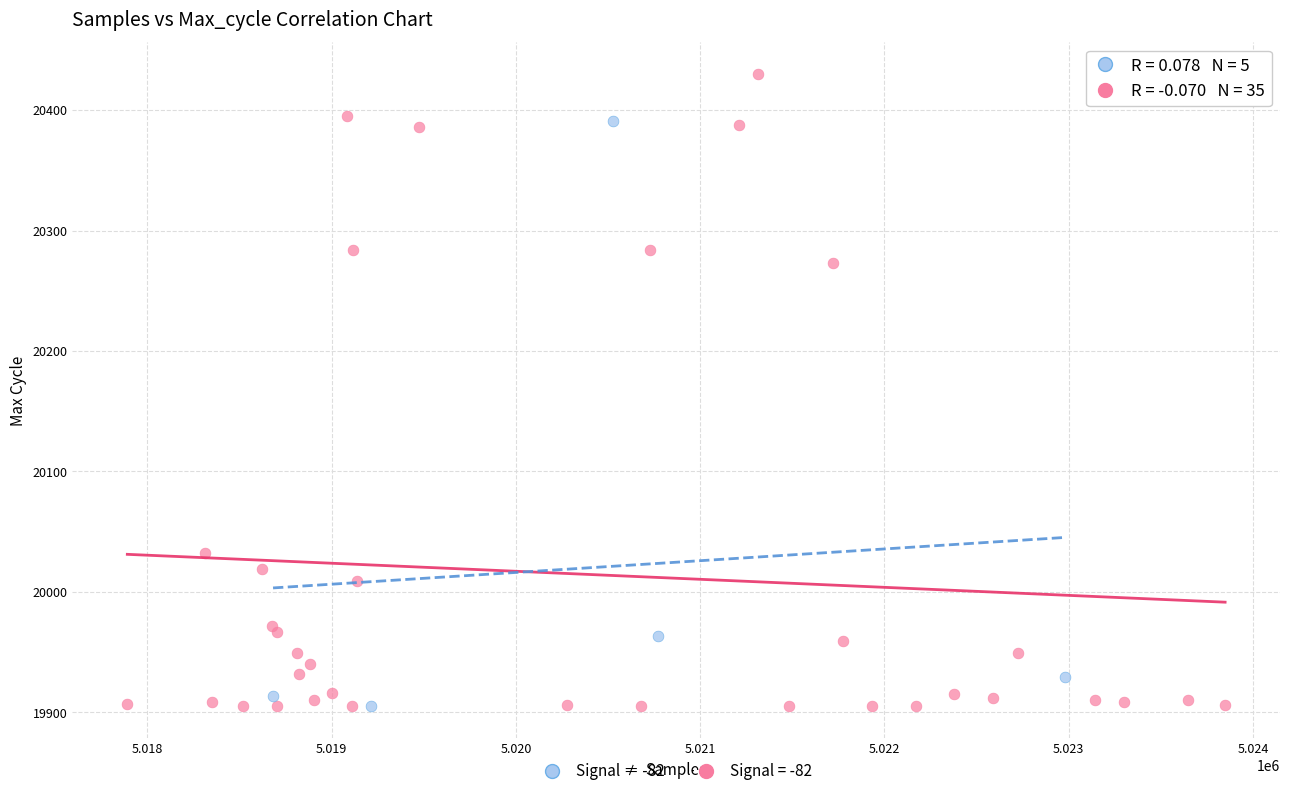

Which series reaches the maximum Y coordinate?

Signal = -82